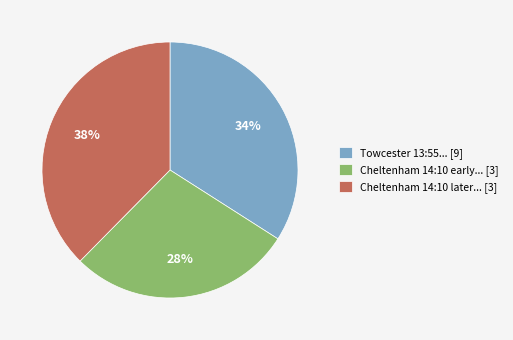

Approximately how many times larger is the value at Cheltenham 14:10 later... [3] compared to Towcester 13:55... [9]?

1.1